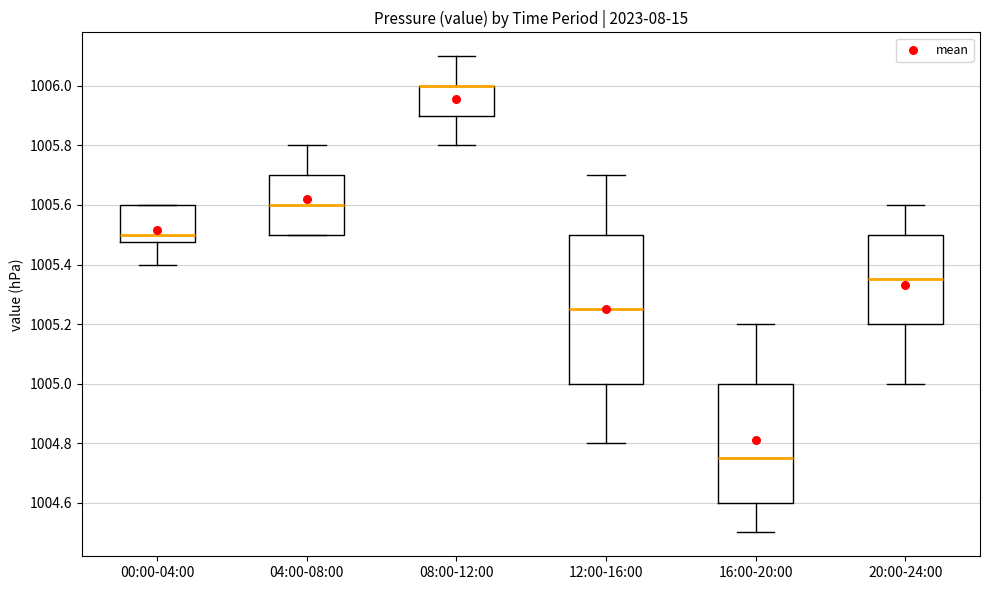

Reading left to right, read every box against the y-axis: the position of its median line, the range the box covers, and the ends of its whiskers. The values are not printed on the chart, so give them approximately, as read against the axis.

00:00-04:00: median 1005.50, box 1005.48 to 1005.60, whiskers 1005.40 to 1005.60
04:00-08:00: median 1005.60, box 1005.50 to 1005.70, whiskers 1005.50 to 1005.80
08:00-12:00: median 1006.00 (drawn on the box's upper edge), box 1005.90 to 1006.00, whiskers 1005.80 to 1006.10
12:00-16:00: median 1005.26, box 1005.00 to 1005.50, whiskers 1004.80 to 1005.70
16:00-20:00: median 1004.76, box 1004.60 to 1005.00, whiskers 1004.50 to 1005.20
20:00-24:00: median 1005.36, box 1005.20 to 1005.50, whiskers 1005.00 to 1005.60